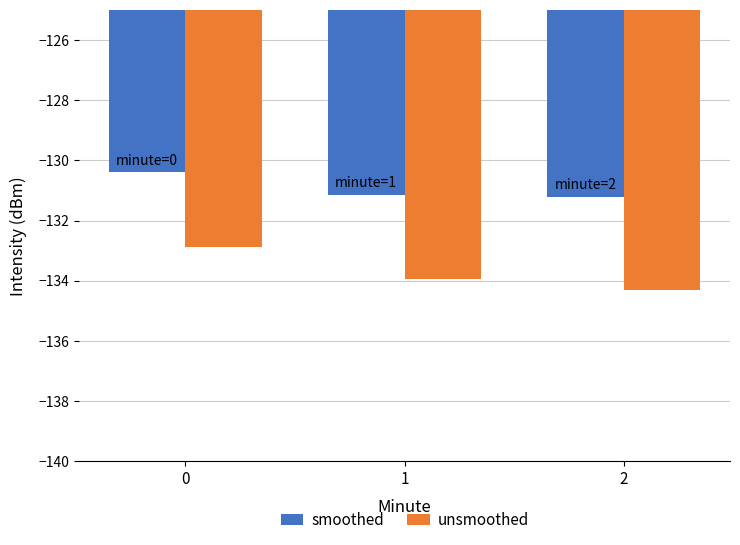

What is the average value of the unsmoothed series?

-133.7